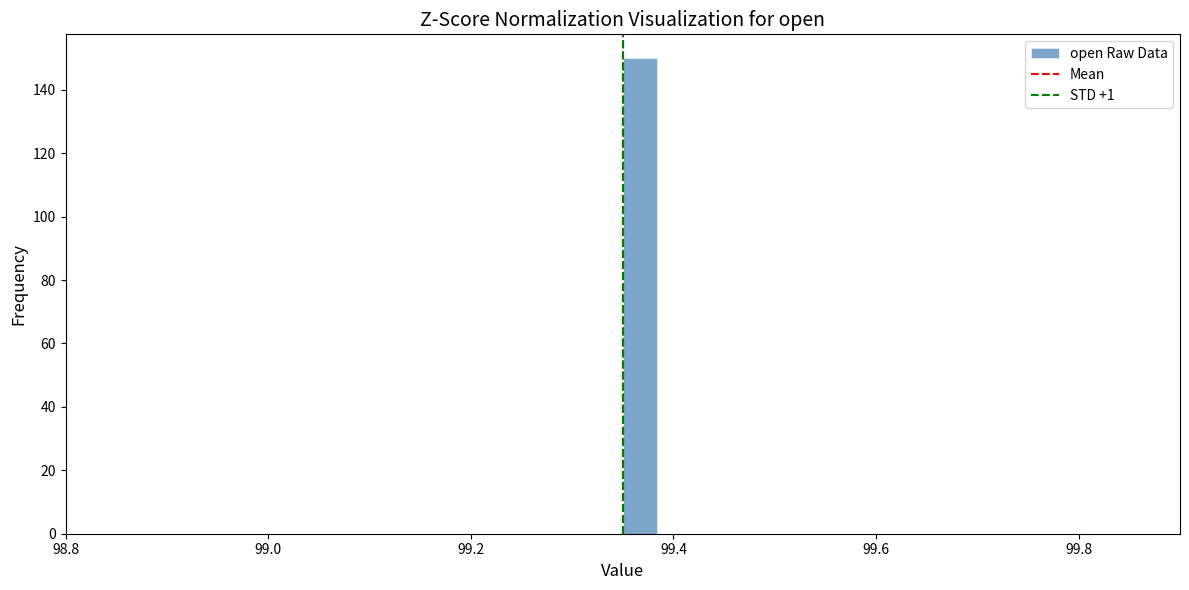

Read against the x-axis, roughly where is the centre of the tallest bar?

99.36